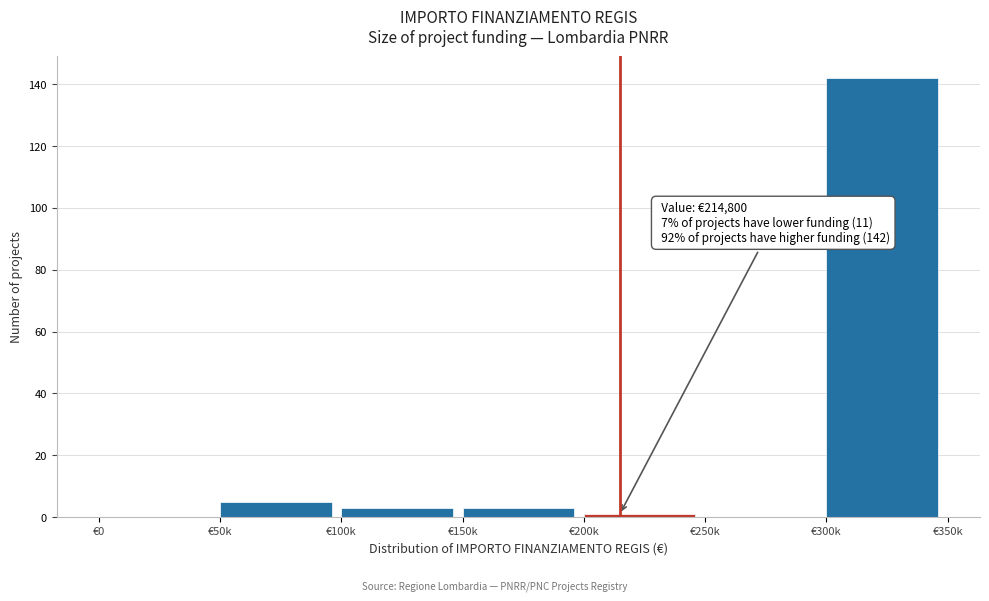

Reading left to right, transcribe all the data shown in this chart.

€0=0	€50k=5	€100k=3	€150k=3	€200k=1	€250k=0	€300k=142